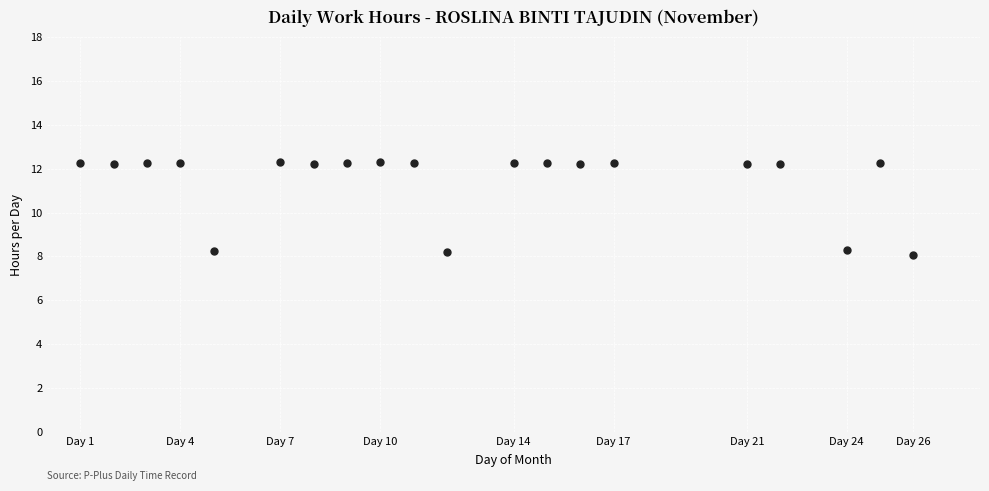

What is the range of X values (max minus min)?

25.0